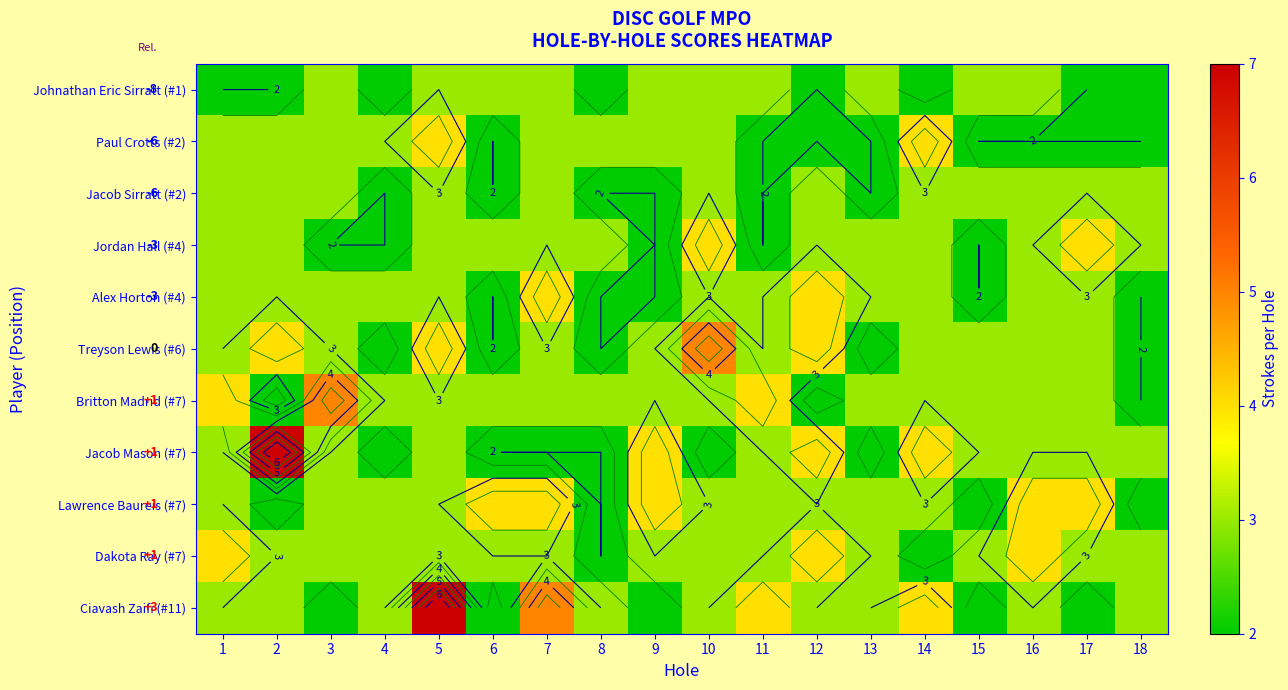

True or false: Jacob Mason (#7) has a value of 4 at 15.

False